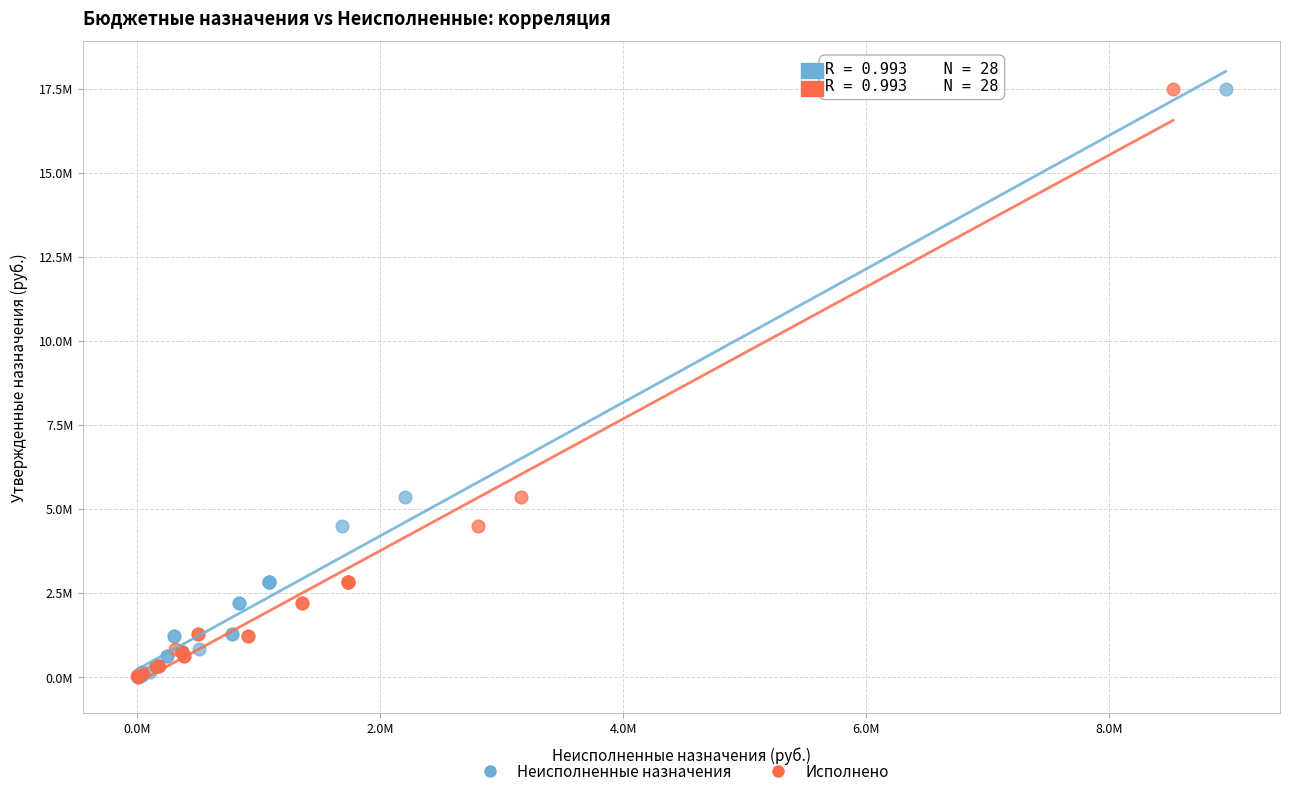

What are all the series names shown in the legend?

Неисполненные назначения, Исполнено